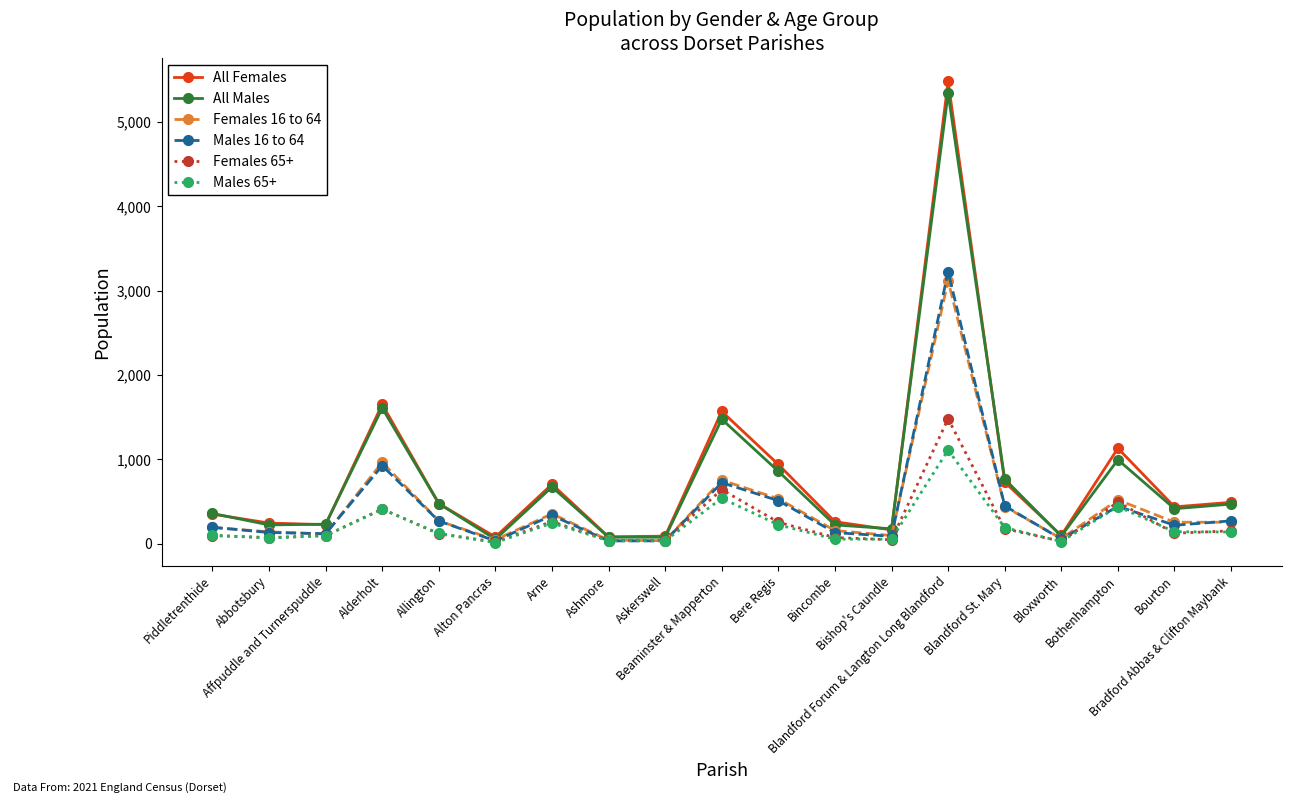

What is the spread (max minus min) of values at Ashmore?

49